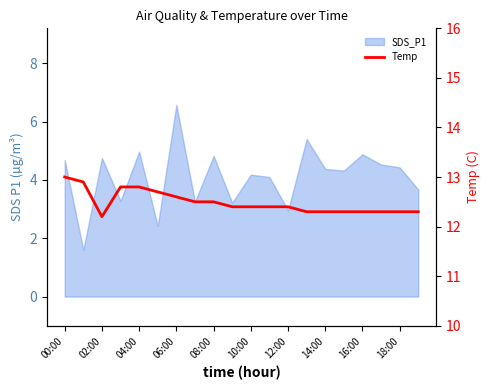

Between 10:00 and 08:00, which is larger?

08:00